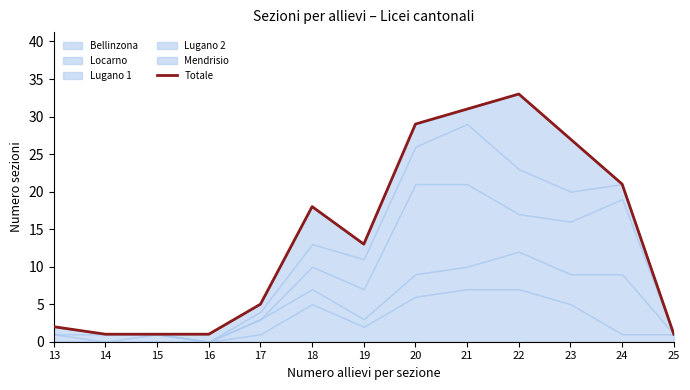

Which category has the highest value across all series?

22